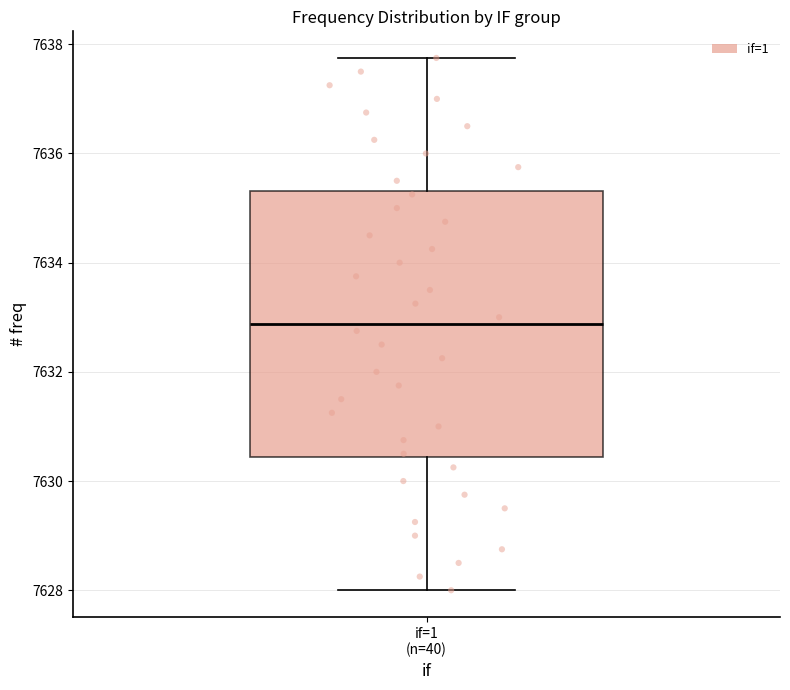

Read this box plot against the y-axis: the position of the median line, the range covered by the box, and the ends of both whiskers. The values are not printed on the chart, so give them approximately, as read against the axis.

median 7632.8, box 7630.4 to 7635.4, whiskers 7628.0 to 7637.8